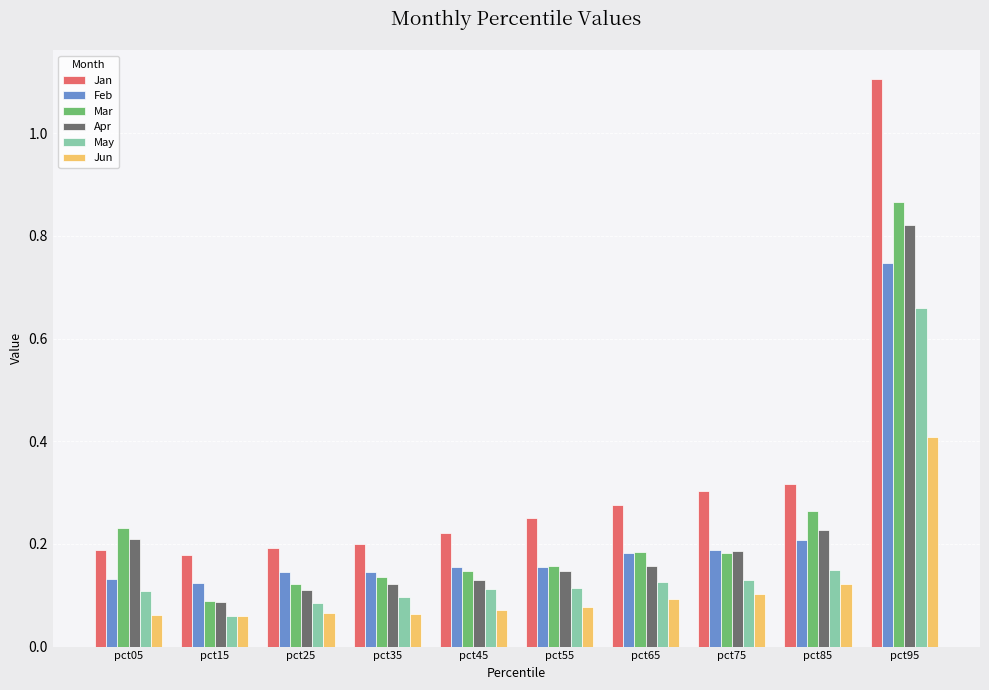

Which series has the widest spread of values?

Jan